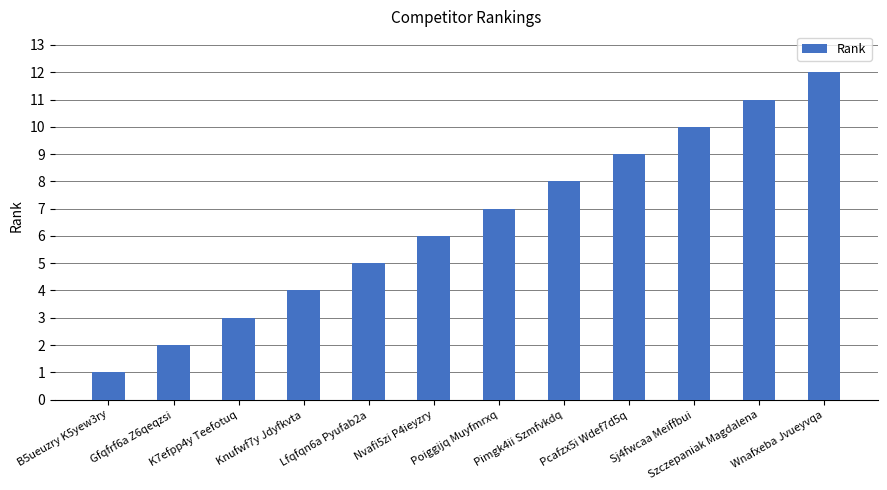

Does the chart contain any negative values?

No